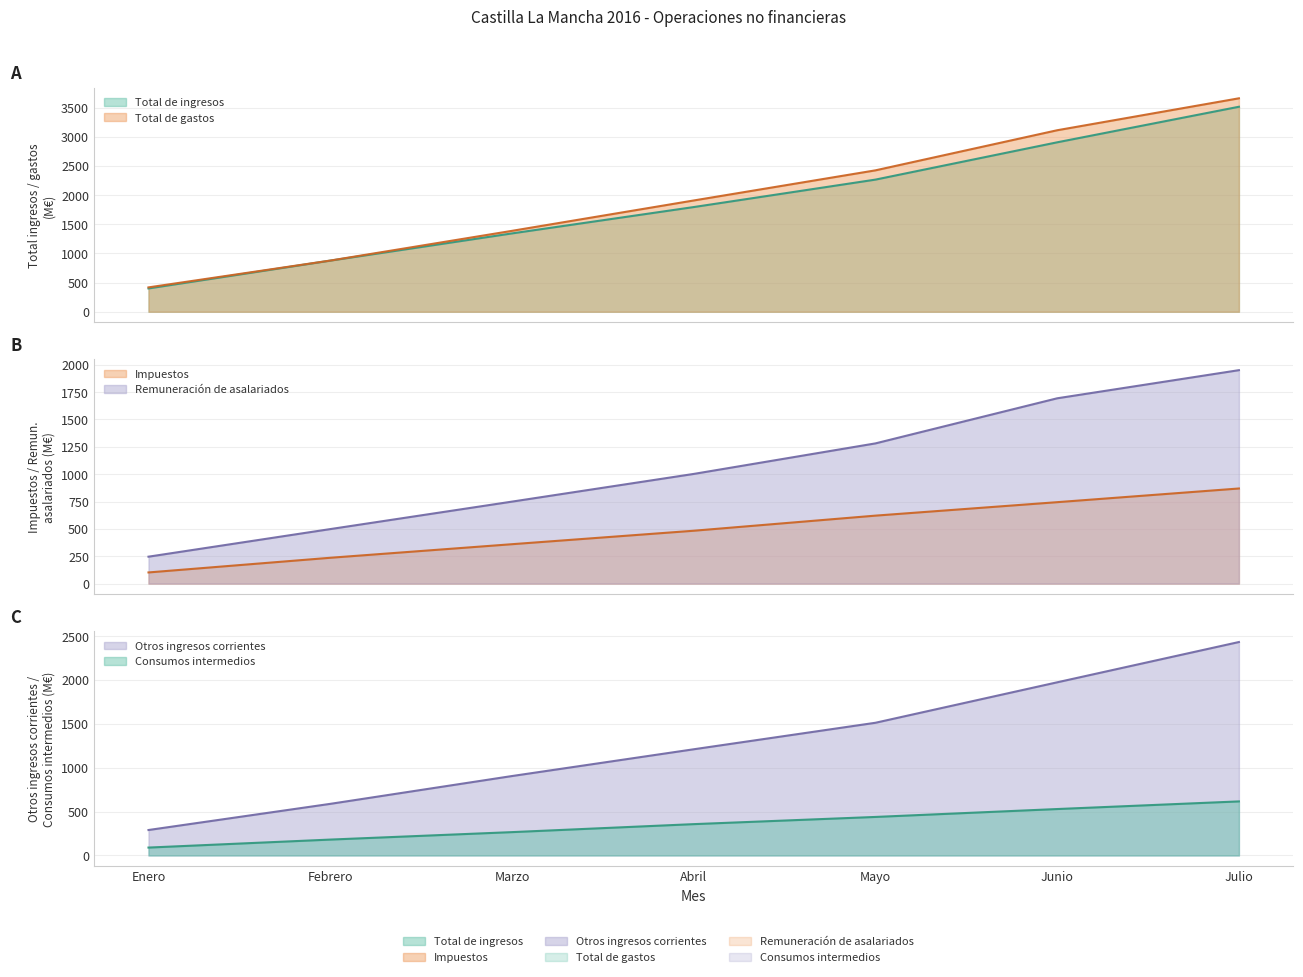

Between Marzo and Mayo, which series saw the biggest shift?

Total de gastos